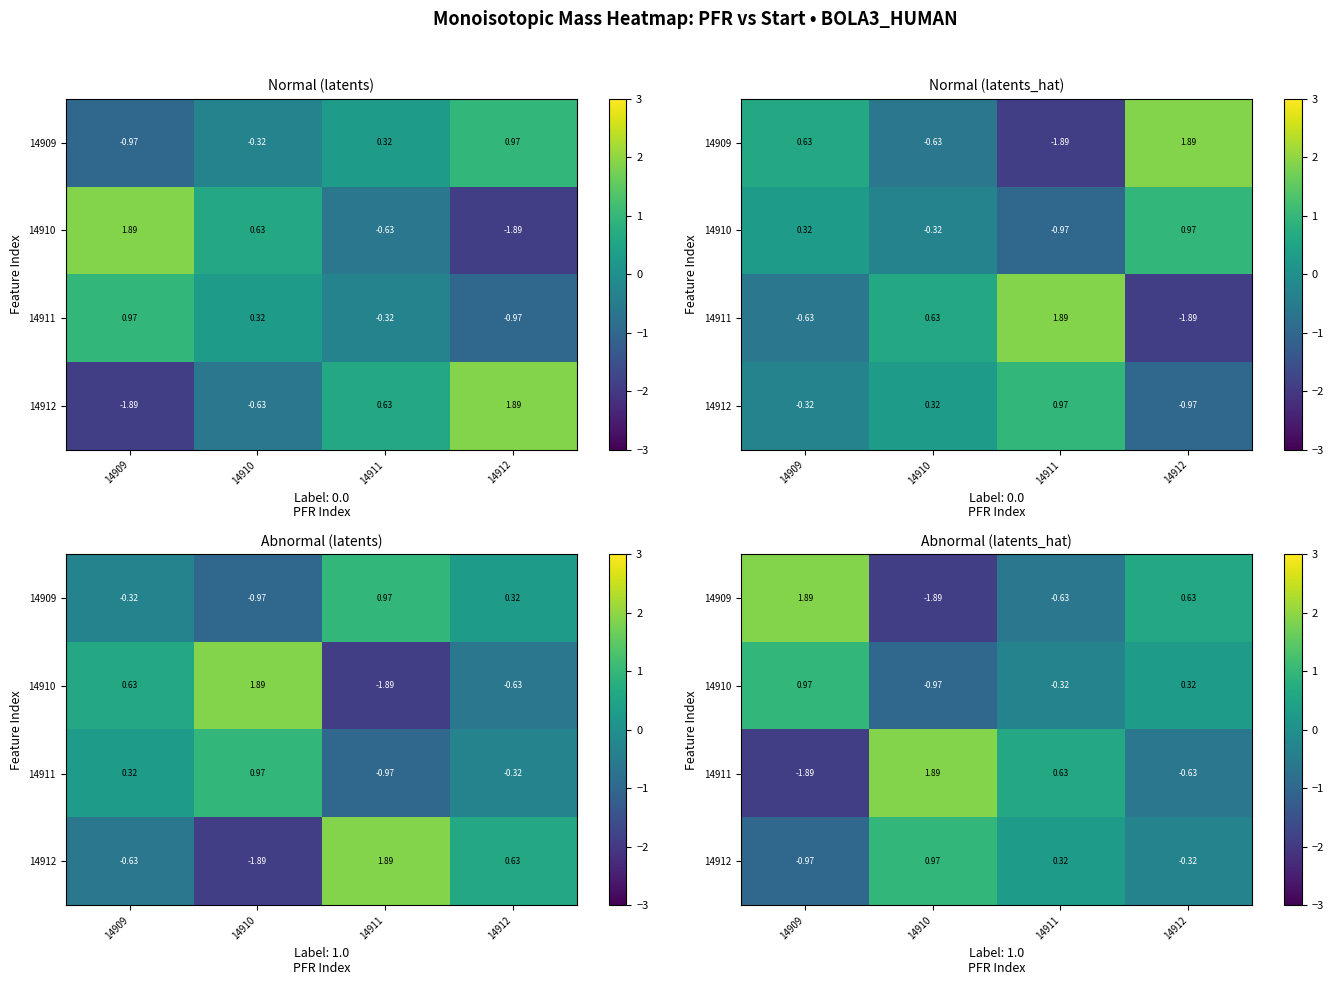

What is the difference between the 14909 values at 14911 and 14910?

1.3